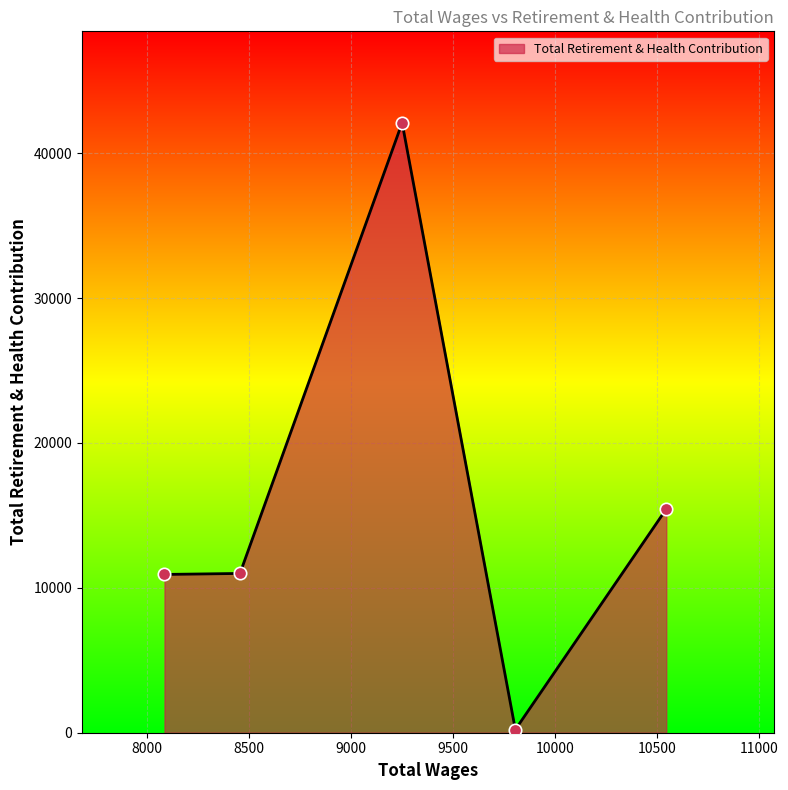

How many interior local peaks (higher than both neighbors) does the data have?

1